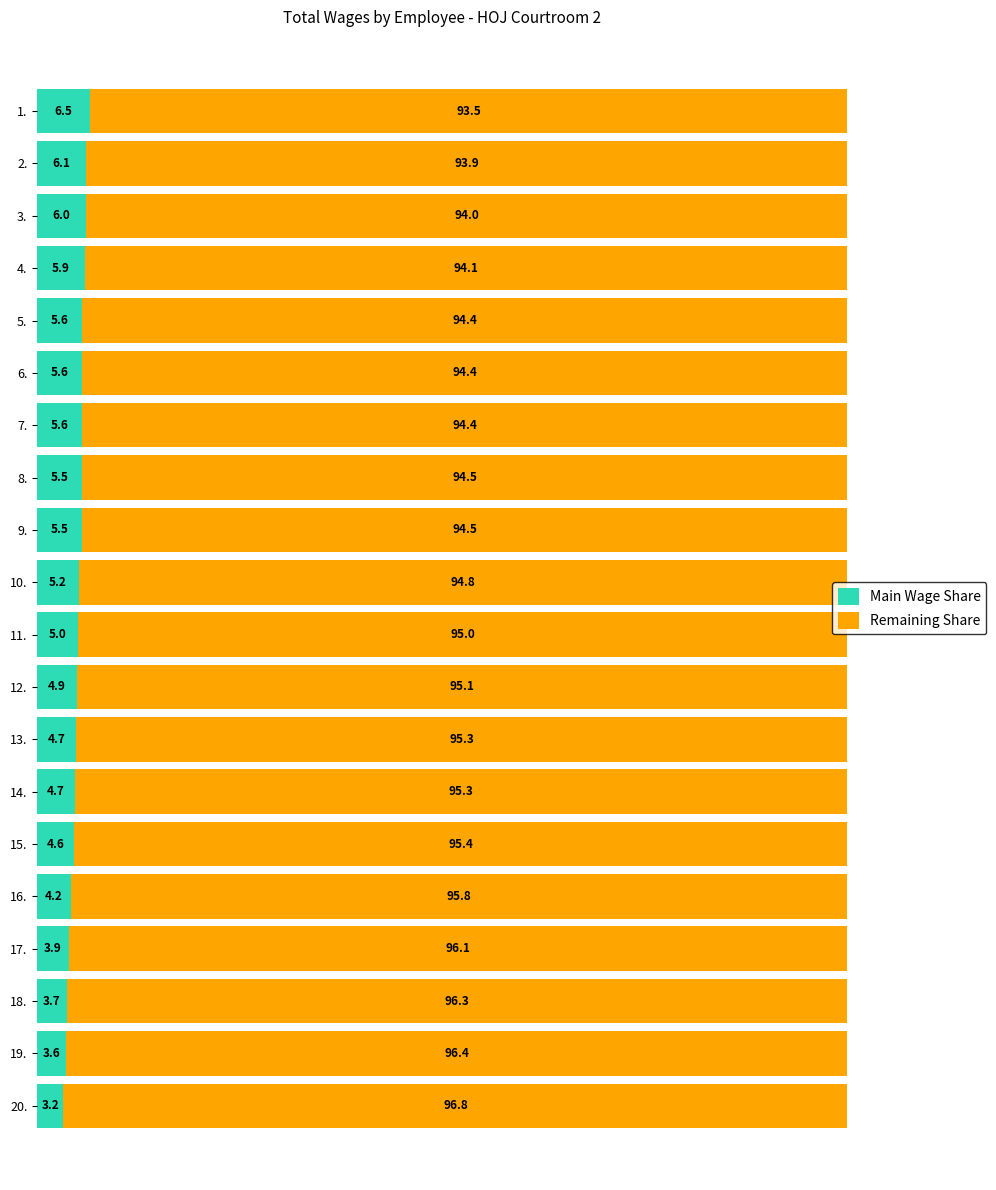

How many values in the Main Wage Share series are below 5?

9